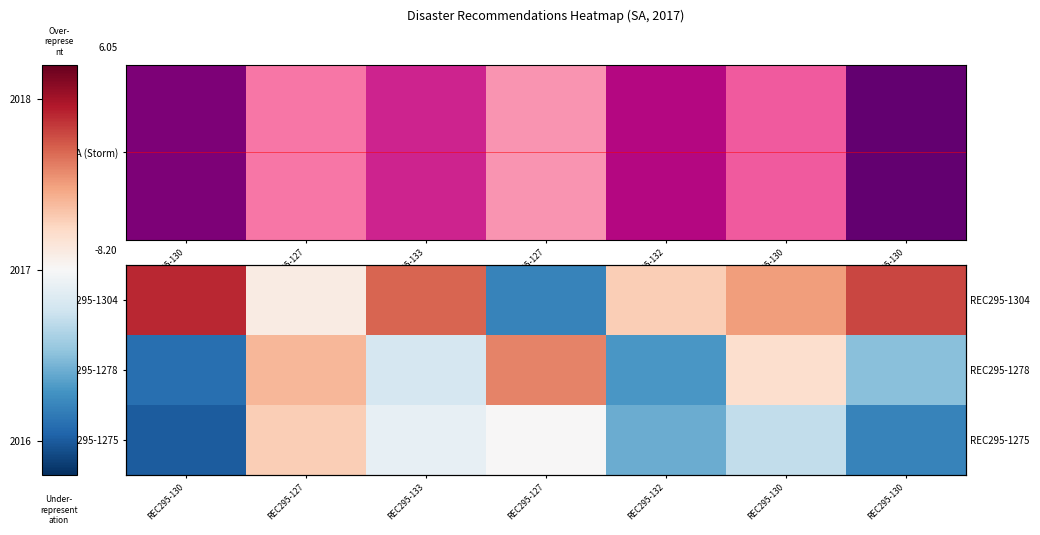

Count the number of data series in this chart.

3